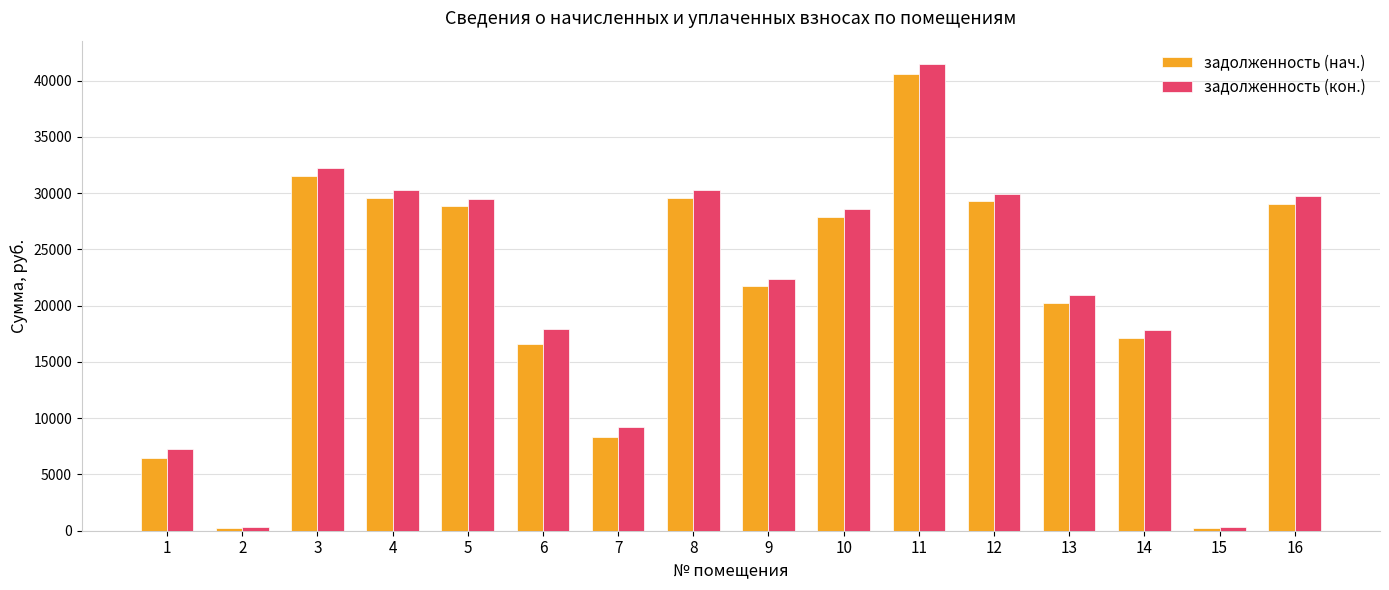

Where is задолженность (кон.) nearest to the value 20898?

13